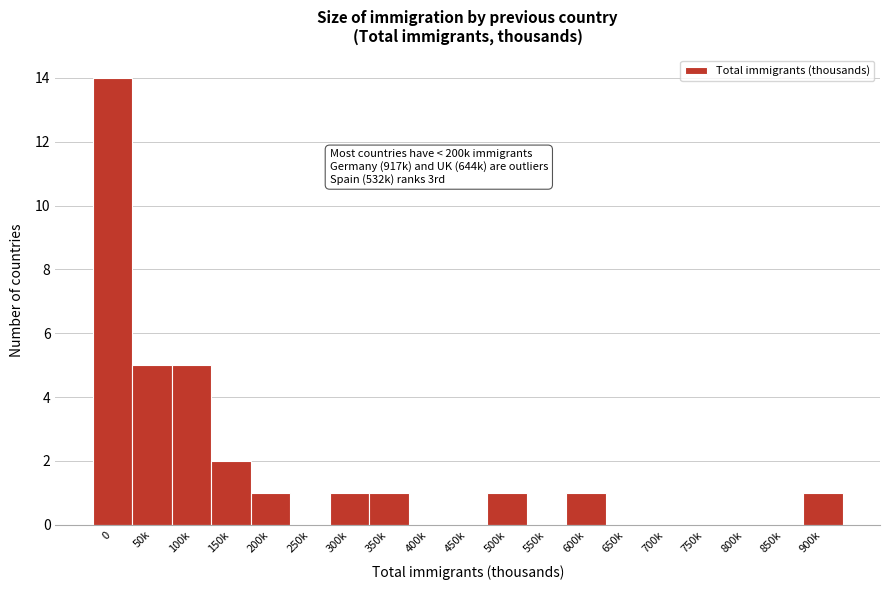

Reading left to right, extract all data points from this chart.

0=14	50k=5	100k=5	150k=2	200k=1	250k=0	300k=1	350k=1	400k=0	450k=0	500k=1	550k=0	600k=1	650k=0	700k=0	750k=0	800k=0	850k=0	900k=1